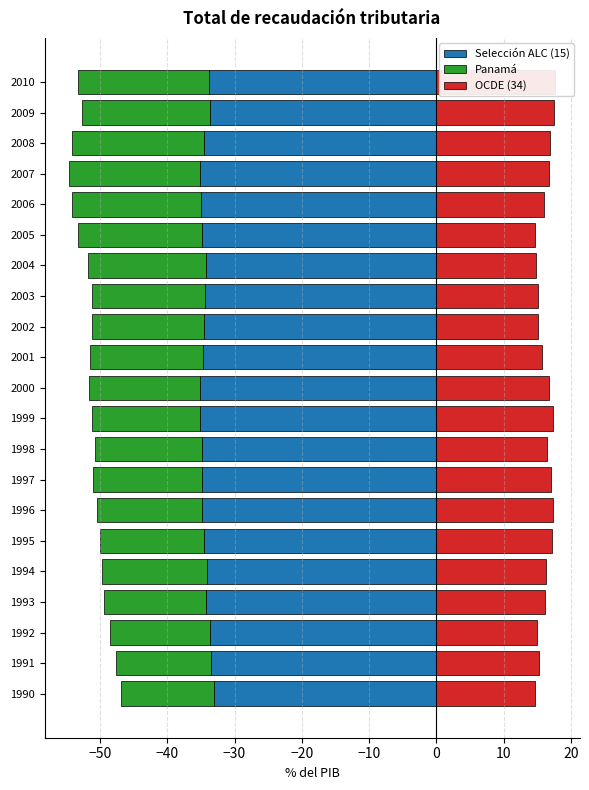

Reading left to right, list all the values displayed in this chart.

Selección ALC (15): -33.0	-33.5	-33.7	-34.2	-34.1	-34.5	-34.9	-34.8	-34.8	-35.1	-35.2	-34.7	-34.5	-34.4	-34.3	-34.9	-35.0	-35.1	-34.5	-33.7	-33.8
Panamá: -13.9	-14.1	-14.8	-15.2	-15.6	-15.5	-15.6	-16.2	-15.9	-16.1	-16.4	-16.7	-16.6	-16.8	-17.4	-18.3	-19.1	-19.5	-19.7	-19.0	-19.4
OCDE (34): 14.7	15.3	15.0	16.1	16.2	17.1	17.4	17.1	16.5	17.2	16.7	15.6	15.1	15.0	14.7	14.6	16.0	16.7	16.9	17.4	17.6